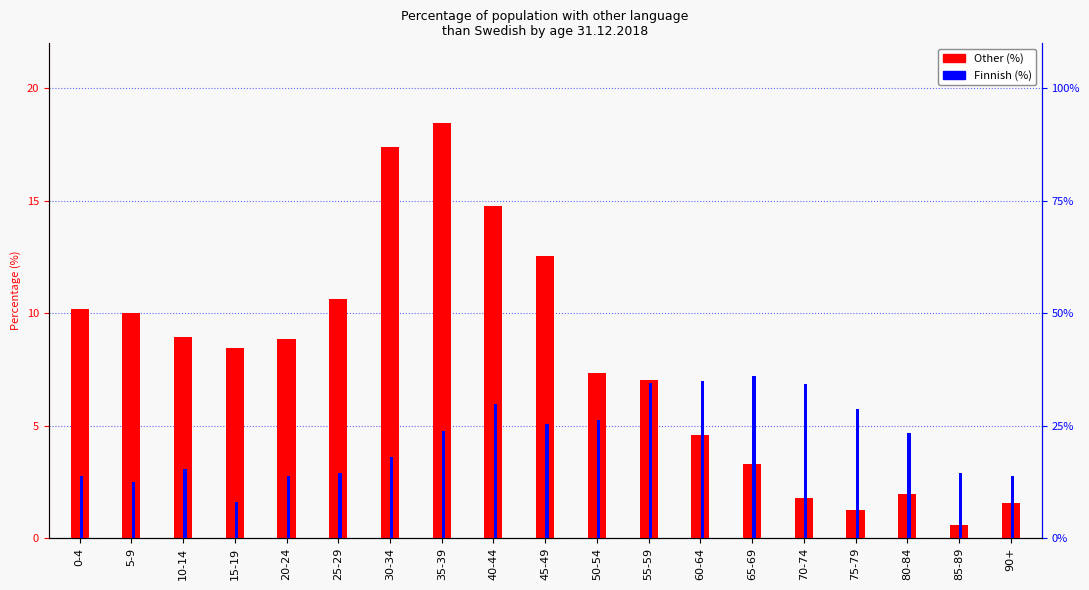

Which series changed the most between 35-39 and 85-89?

Other